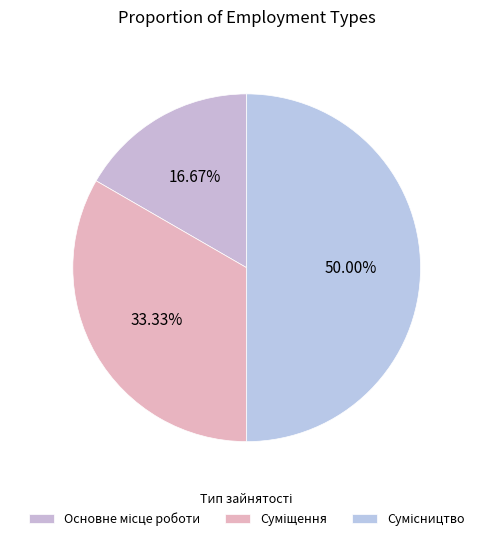

Combined, do Сумісництво and Основне місце роботи account for over 50%?

Yes